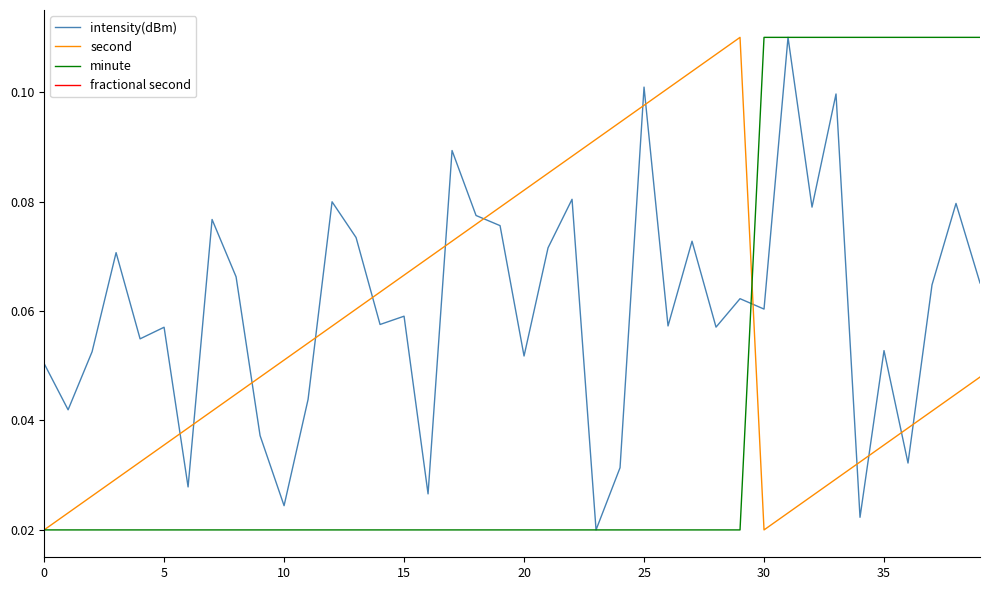

True or false: intensity(dBm) and second intersect in this chart.

True